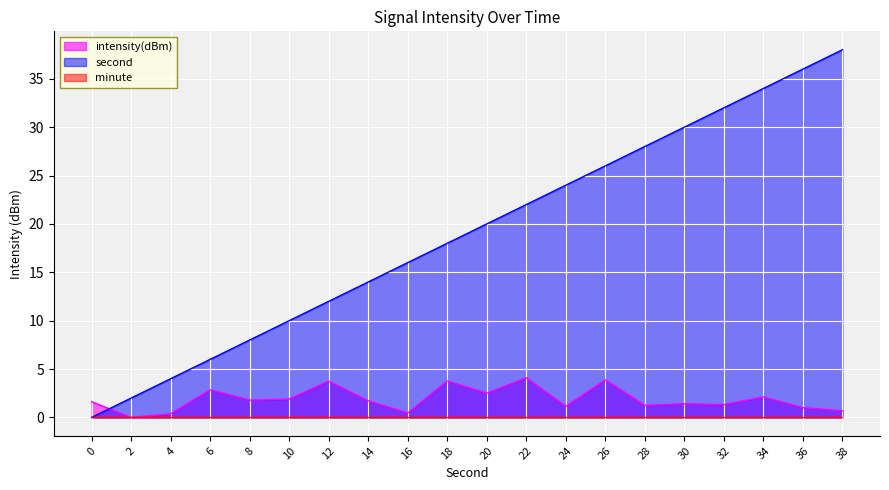

Between 6 and 30, which series saw the biggest shift?

second